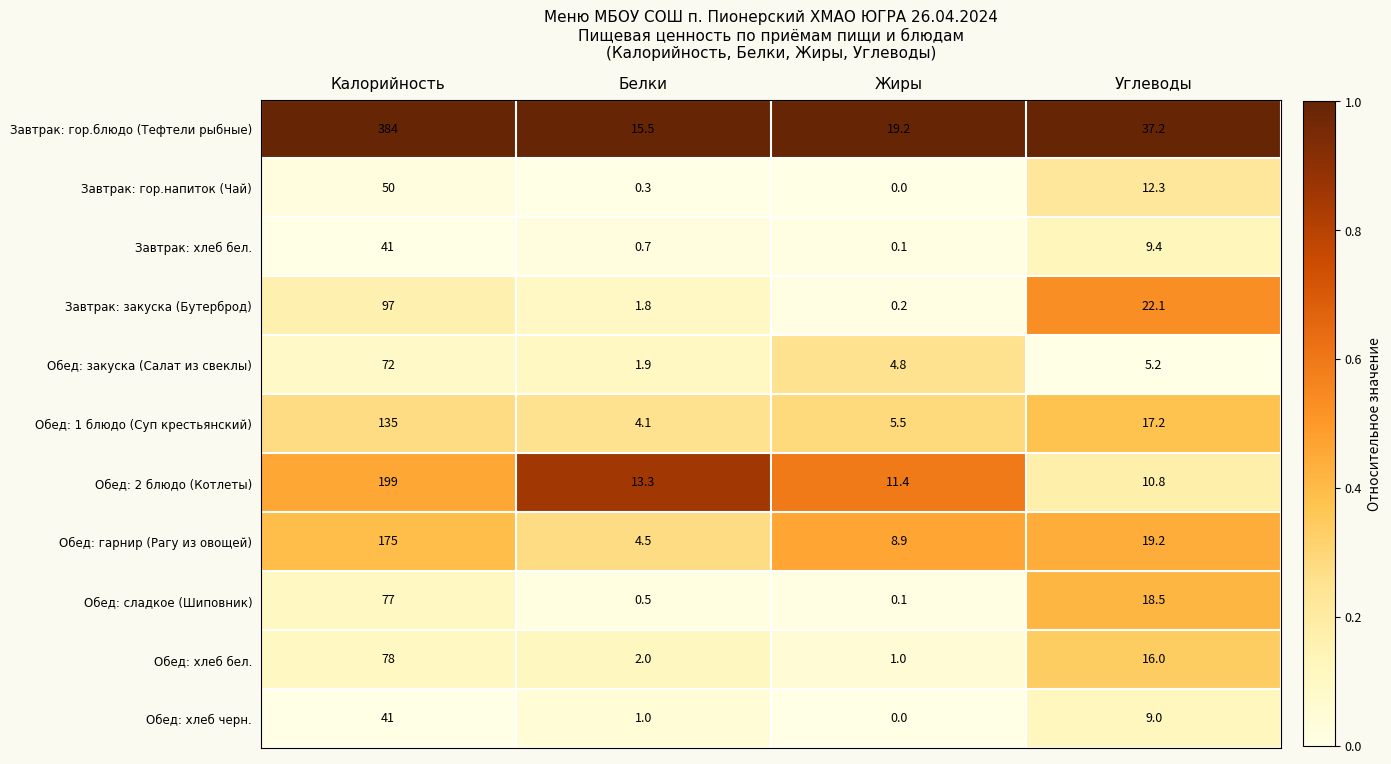

Where does the Обед: хлеб бел. series first go above 16?

Калорийность